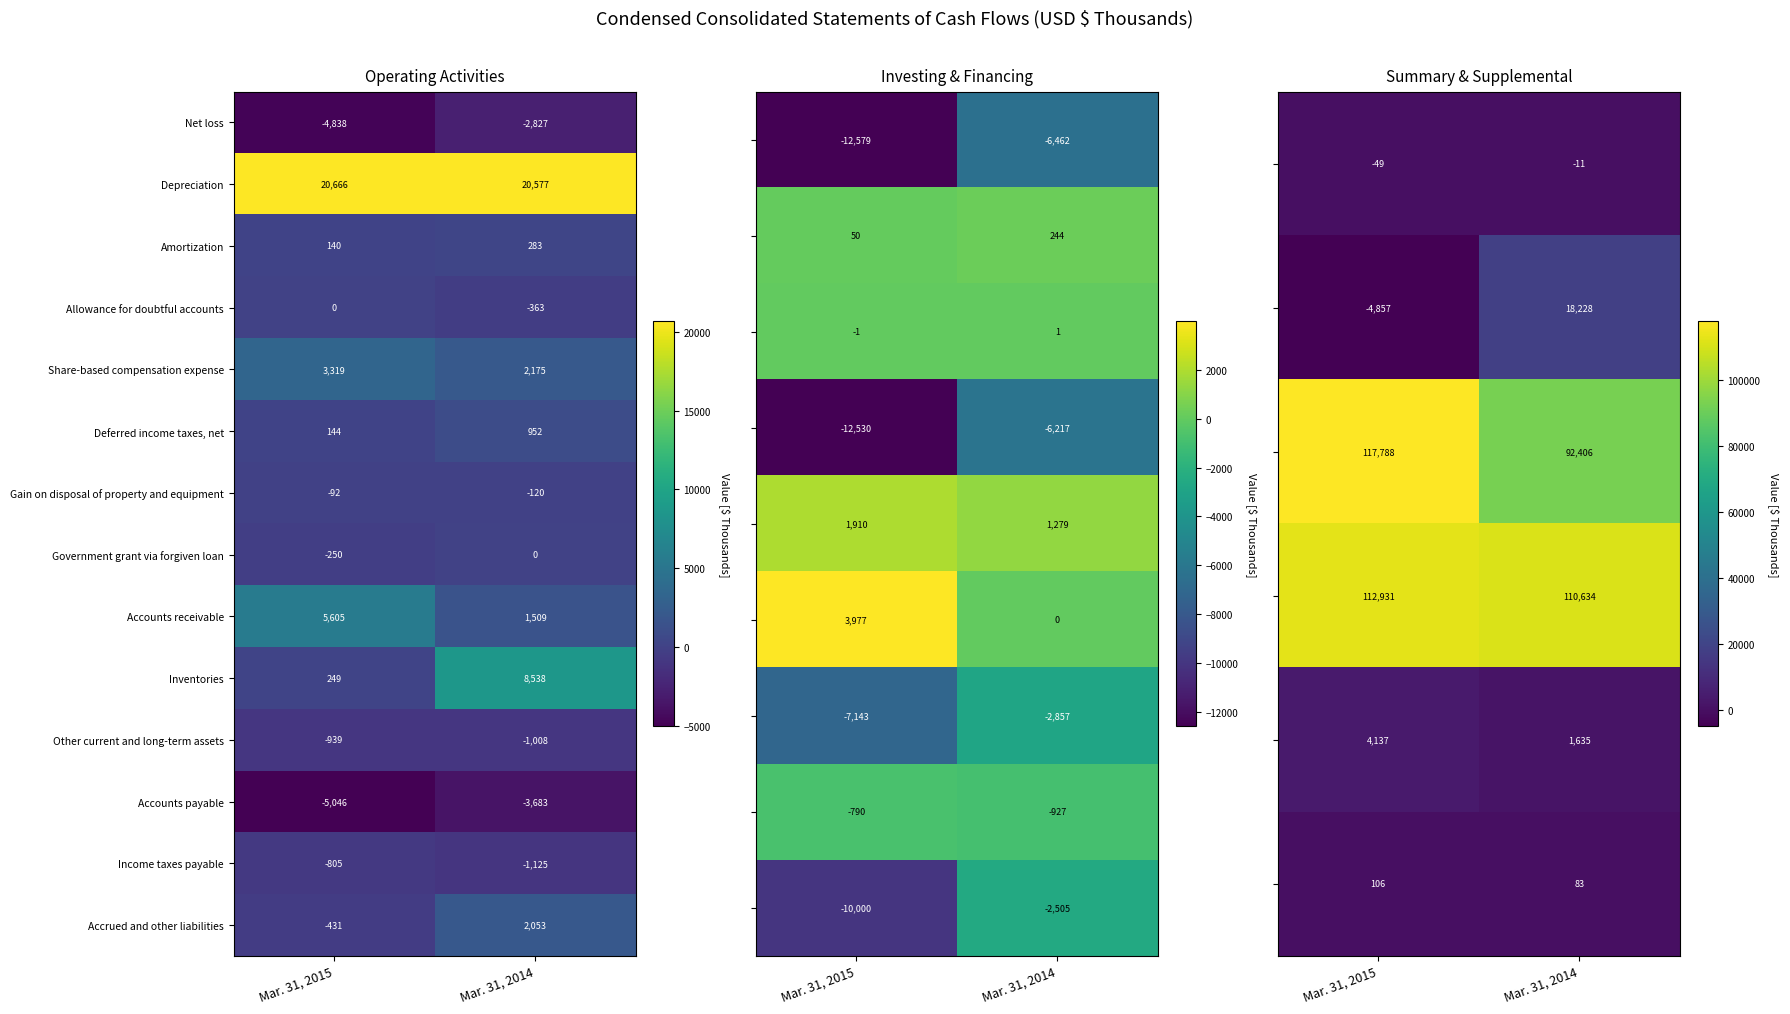

What is the approximate value of Income taxes payable at Mar. 31, 2015?

-805